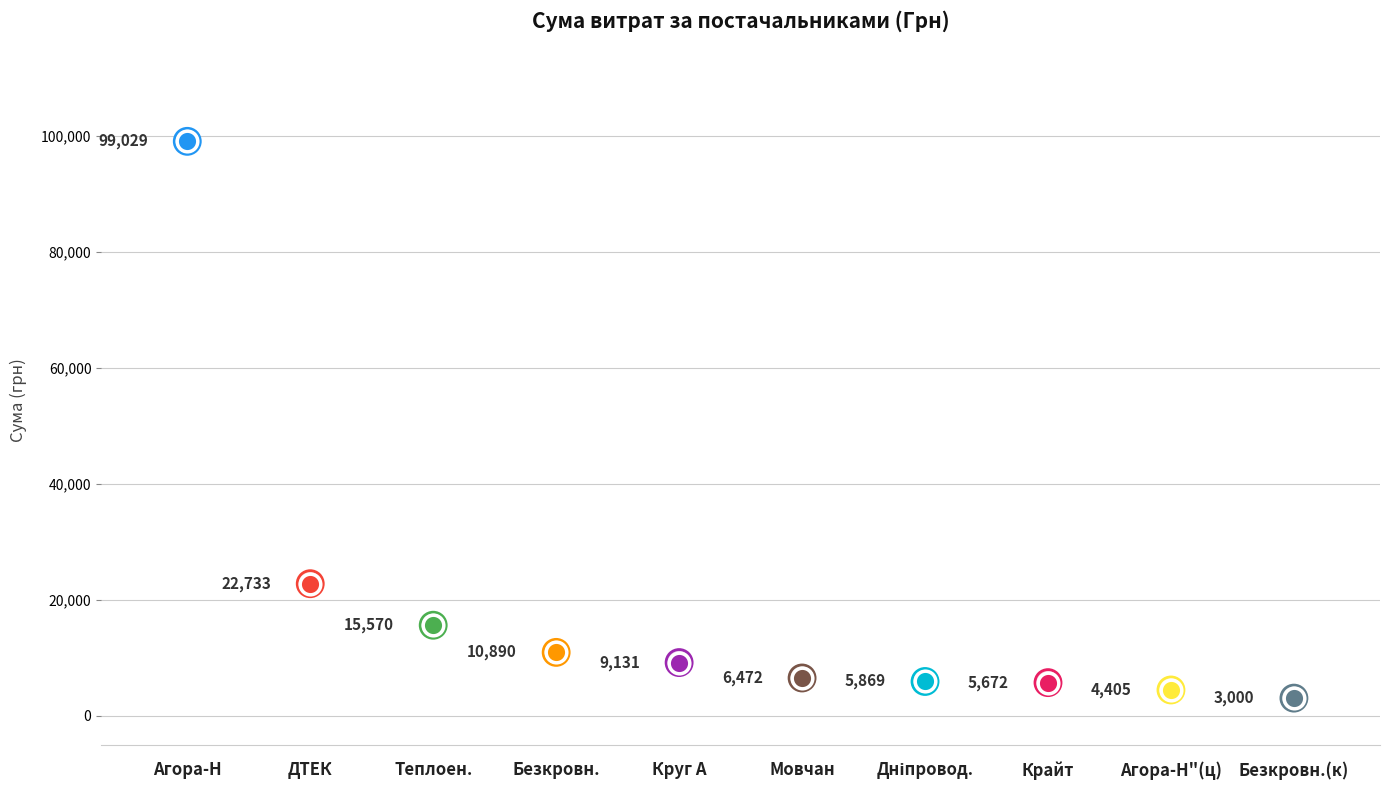

Which has a higher value, ТОВ "Крайт" or ТОВ "Круг А"?

ТОВ "Круг А"